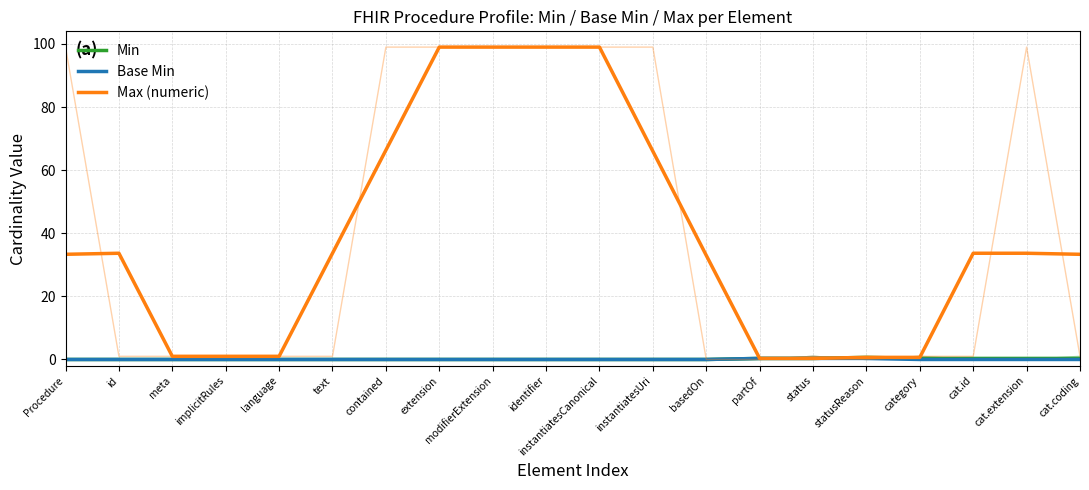

Between Procedure and cat.coding, which series saw the biggest shift?

Min